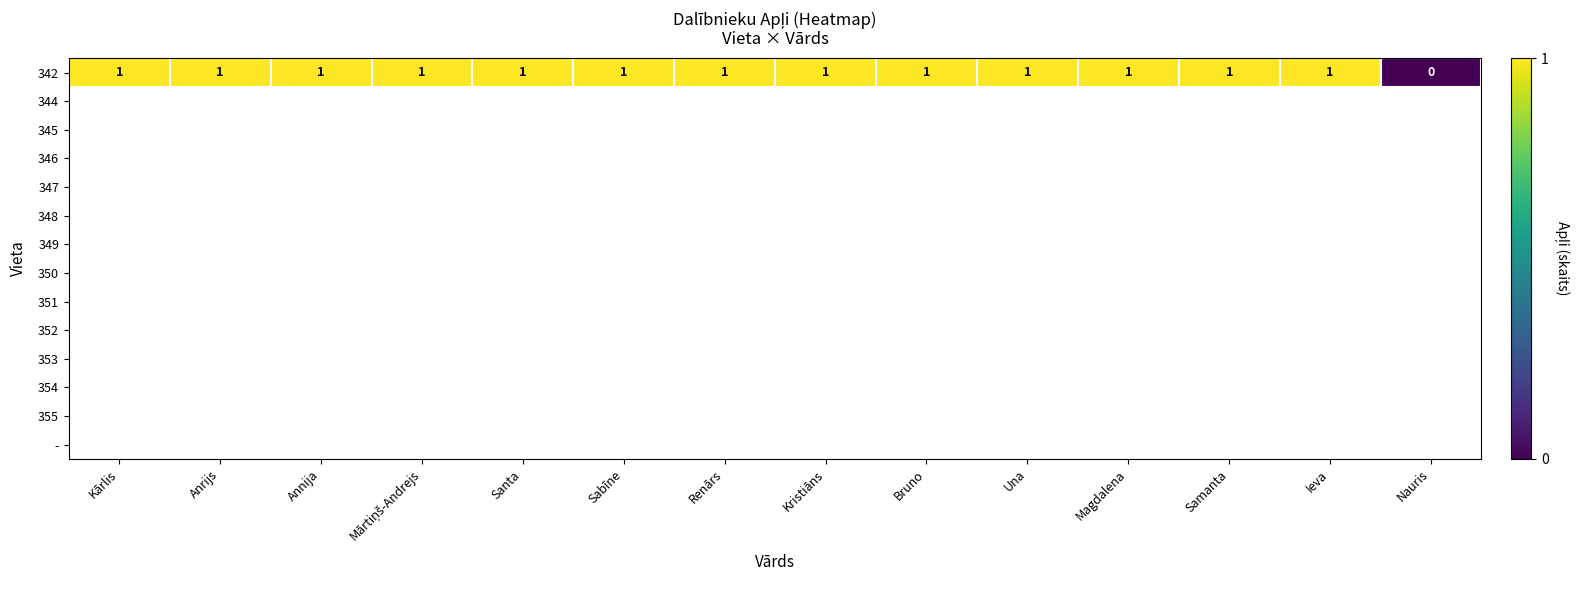

List the labels in order of value, largest first.

Kārlis, Anrijs, Annija, Mārtiņš-Andrejs, Santa, Sabīne, Renārs, Kristiāns, Bruno, Una, Magdalena, Samanta, Ieva, Nauris